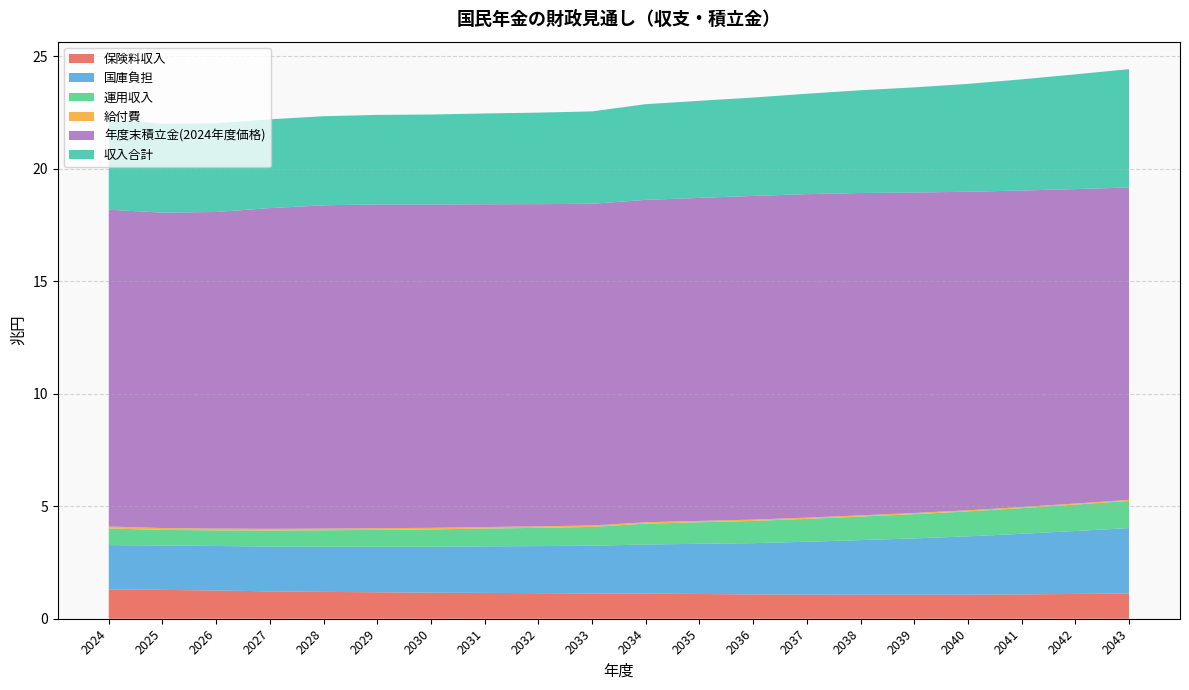

Reading right to left, list all the values displayed in this chart.

保険料収入: 2043=1.1	2042=1.1	2041=1.1	2040=1.1	2039=1.1	2038=1.1	2037=1.1	2036=1.1	2035=1.1	2034=1.1	2033=1.1	2032=1.1	2031=1.1	2030=1.2	2029=1.2	2028=1.2	2027=1.2	2026=1.3	2025=1.3	2024=1.3
国庫負担: 2043=2.9	2042=2.8	2041=2.7	2040=2.6	2039=2.5	2038=2.4	2037=2.4	2036=2.3	2035=2.2	2034=2.2	2033=2.1	2032=2.1	2031=2.1	2030=2.0	2029=2.0	2028=2.0	2027=2.0	2026=2.0	2025=2.0	2024=2.0
運用収入: 2043=1.2	2042=1.2	2041=1.1	2040=1.1	2039=1.1	2038=1.0	2037=1.0	2036=1.0	2035=1.0	2034=0.9	2033=0.8	2032=0.8	2031=0.8	2030=0.8	2029=0.8	2028=0.7	2027=0.7	2026=0.7	2025=0.7	2024=0.7
給付費: 2043=0.0	2042=0.0	2041=0.1	2040=0.1	2039=0.1	2038=0.1	2037=0.1	2036=0.1	2035=0.1	2034=0.1	2033=0.1	2032=0.1	2031=0.1	2030=0.1	2029=0.1	2028=0.1	2027=0.1	2026=0.1	2025=0.1	2024=0.1
年度末積立金(2024年度価格): 2043=13.9	2042=14.0	2041=14.1	2040=14.2	2039=14.2	2038=14.3	2037=14.4	2036=14.4	2035=14.4	2034=14.3	2033=14.3	2032=14.3	2031=14.3	2030=14.4	2029=14.4	2028=14.4	2027=14.3	2026=14.1	2025=14.0	2024=14.1
収入合計: 2043=5.3	2042=5.1	2041=4.9	2040=4.8	2039=4.7	2038=4.6	2037=4.5	2036=4.4	2035=4.3	2034=4.3	2033=4.1	2032=4.1	2031=4.0	2030=4.0	2029=4.0	2028=4.0	2027=3.9	2026=3.9	2025=4.0	2024=4.0